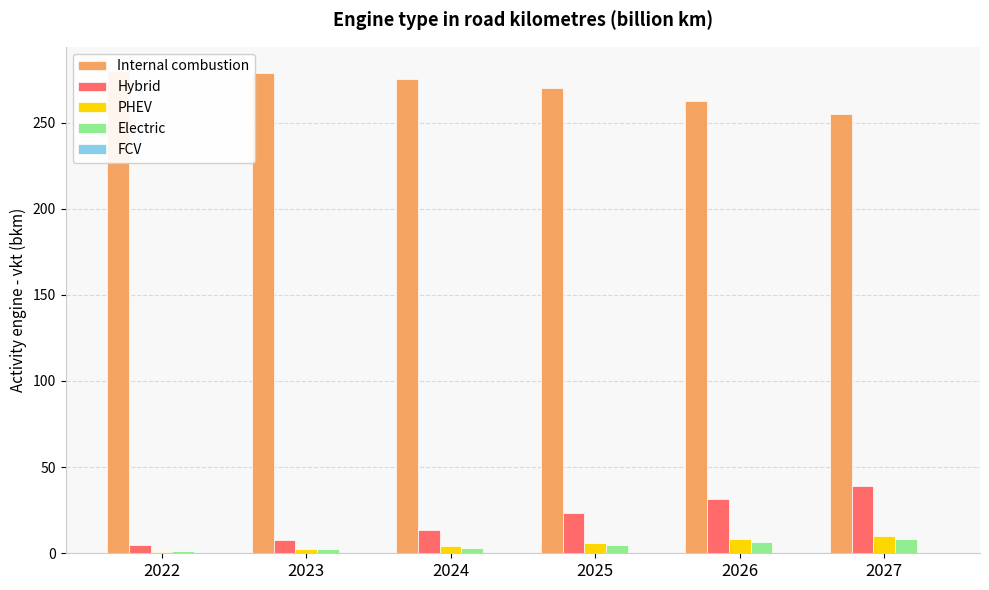

How many bars are there in total?

30